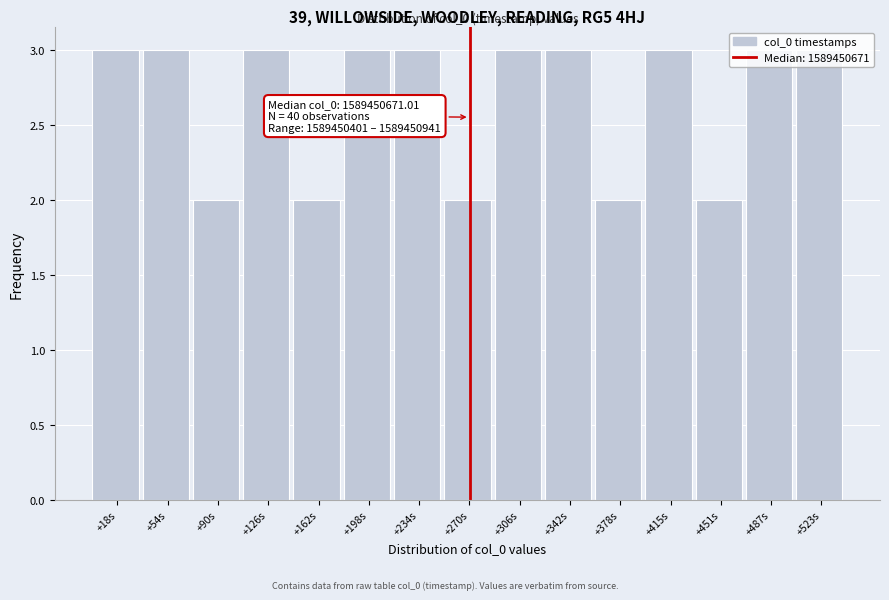

What position from the left is +270s?

8